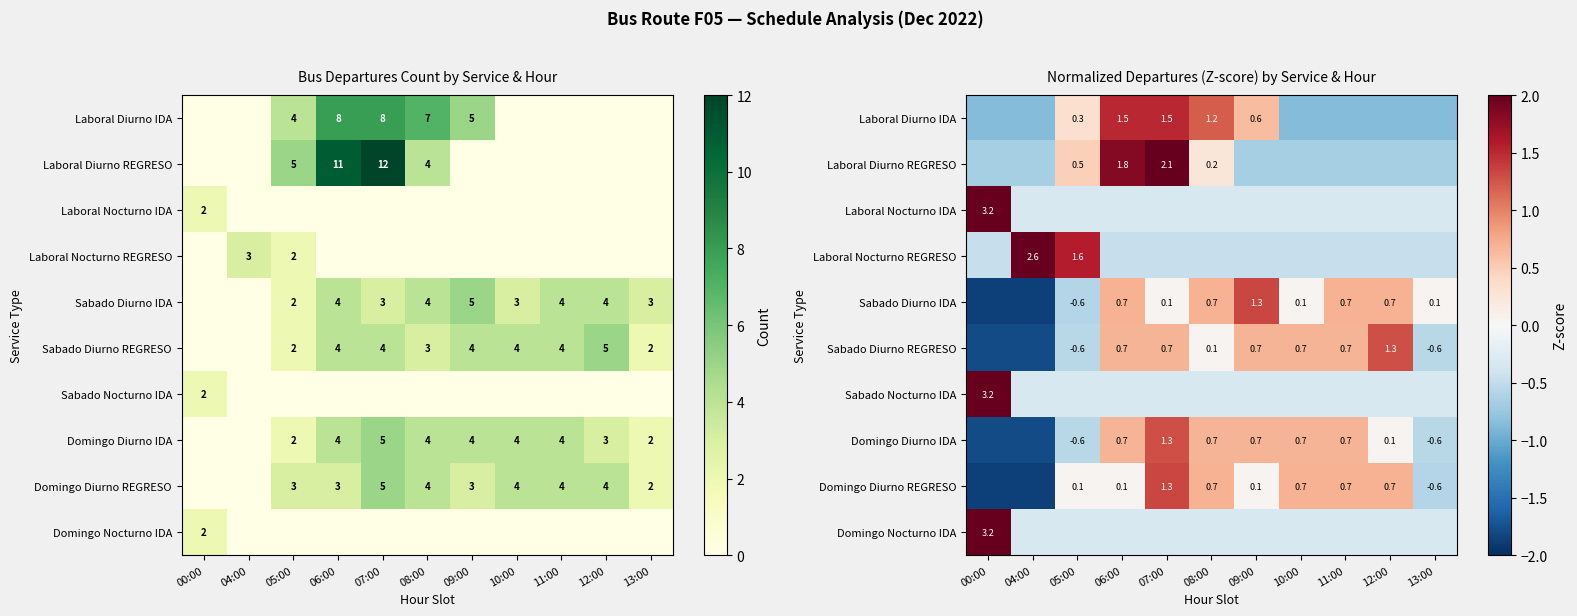

Between 07:00 and 09:00, which is larger?

07:00